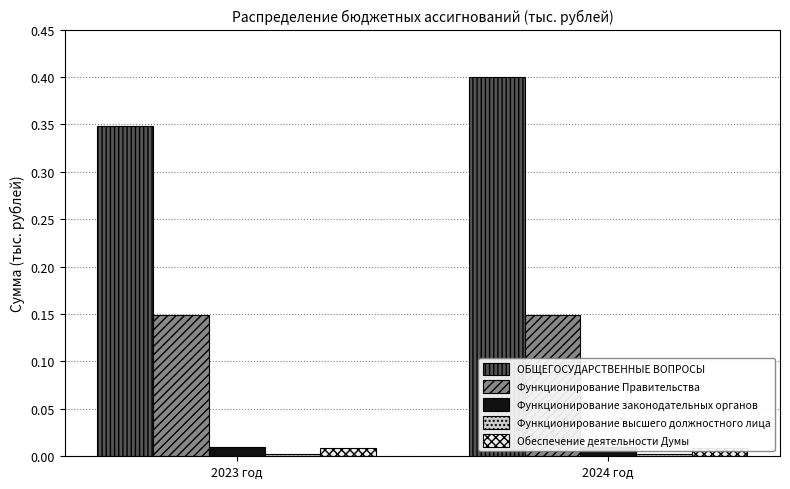

List the labels in order of Функционирование высшего должностного лица value, smallest first.

2023 год, 2024 год